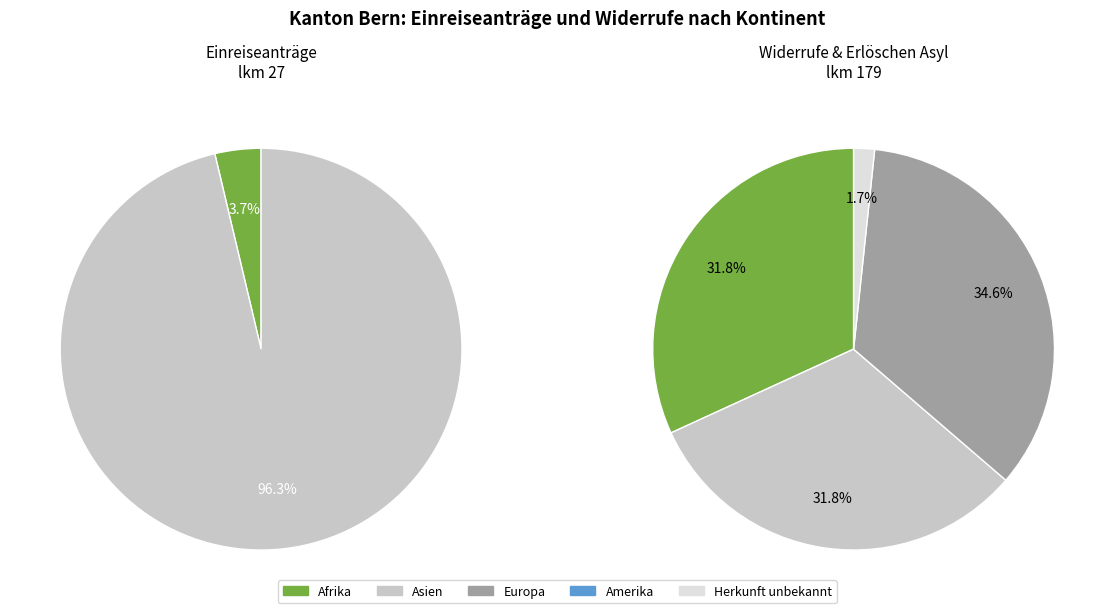

True or false: Asien accounts for 25% of the total.

False